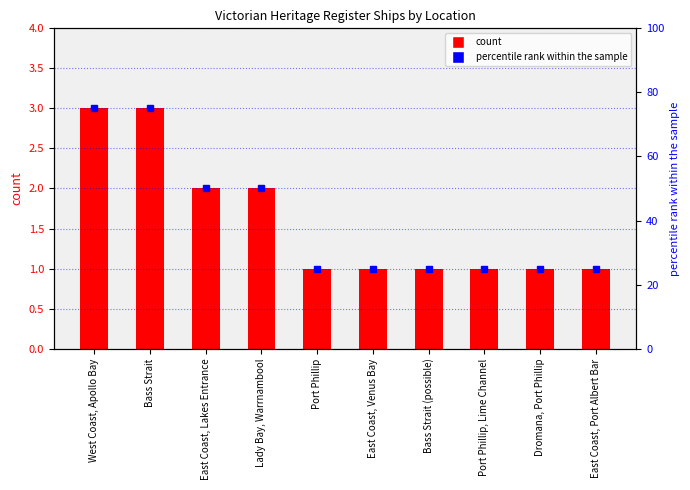

What is the total value across all series at Port Phillip?

26